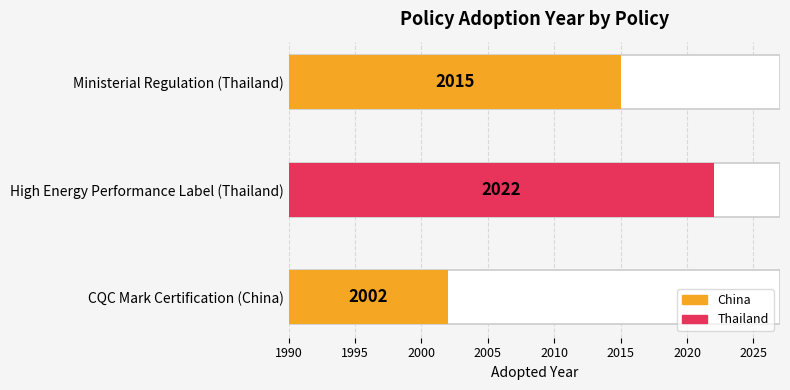

What is the change in value from CQC Mark Certification (China) to High Energy Performance Label (Thailand)?

+20